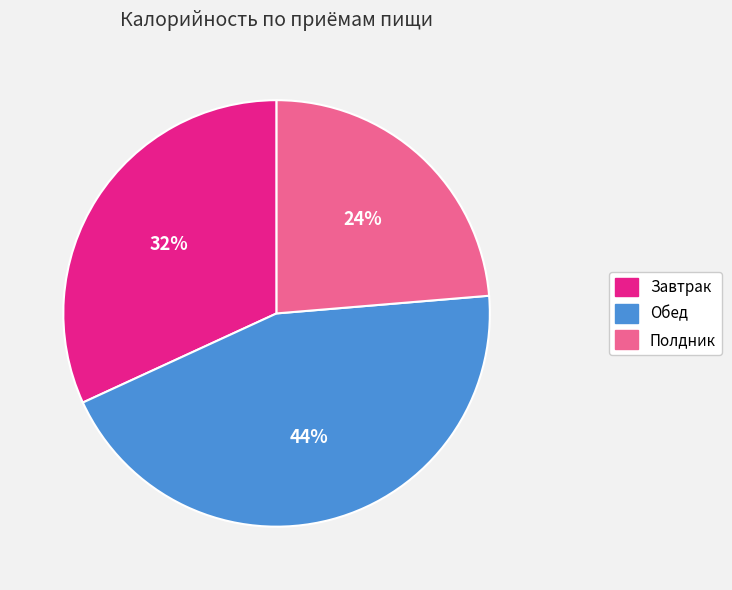

To the nearest percent, what is the average slice percentage?

33%